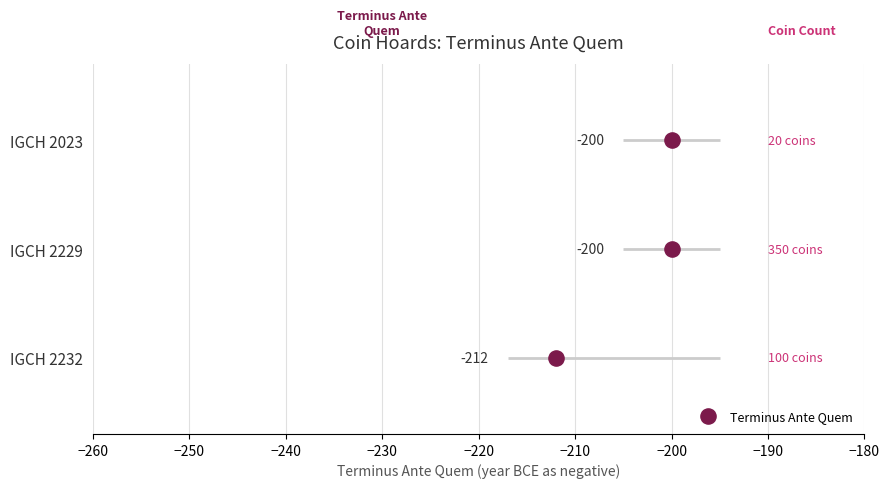

Which has a higher value, −260 or −240?

−240